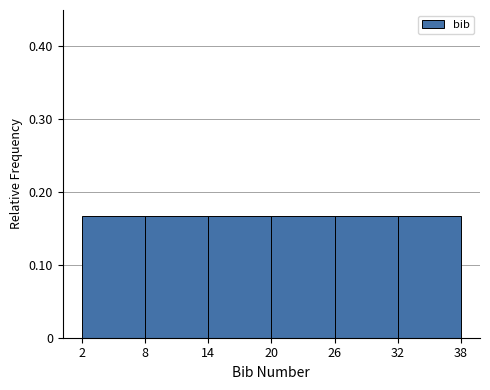

Reading left to right, transcribe this chart: for each bar, give the range it covers on the x-axis and its height. The values are not printed on the chart, so give them approximately, as read against the axis.

2 to 8: 0.17
8 to 14: 0.17
14 to 20: 0.17
20 to 26: 0.17
26 to 32: 0.17
32 to 38: 0.17